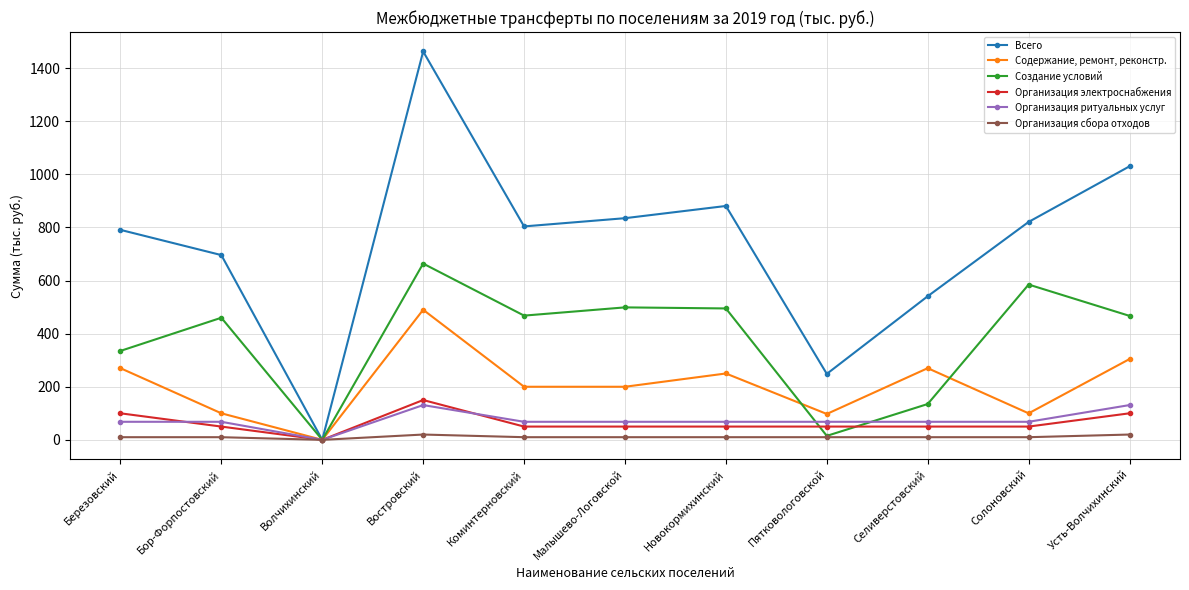

Which series has the largest range (max minus min)?

Всего